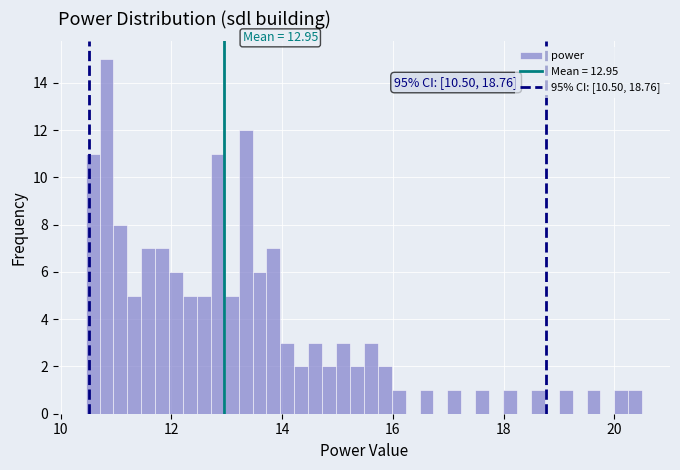

Read against the x-axis, roughly where is the centre of the tallest bar?

10.8